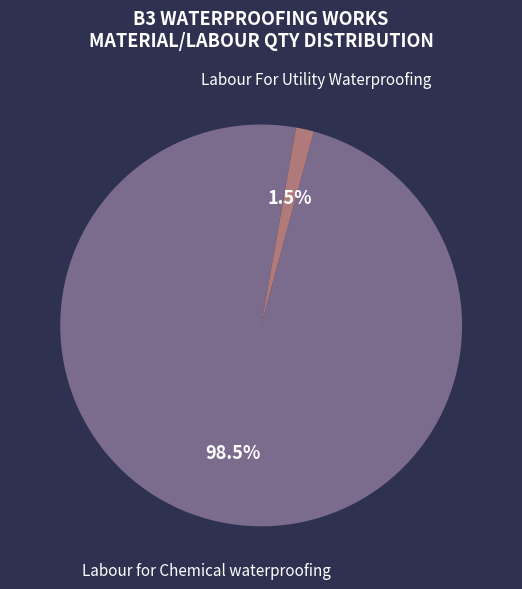

Which category has the smallest portion of the pie?

Labour For Utility Waterproofing